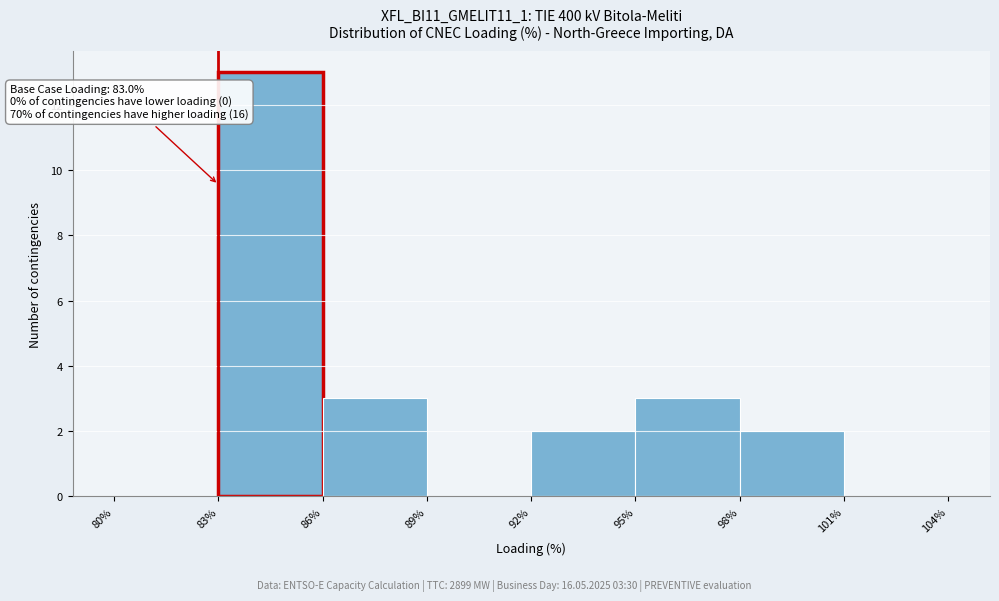

Which range on the x-axis has the tallest bar?

83% to 86%